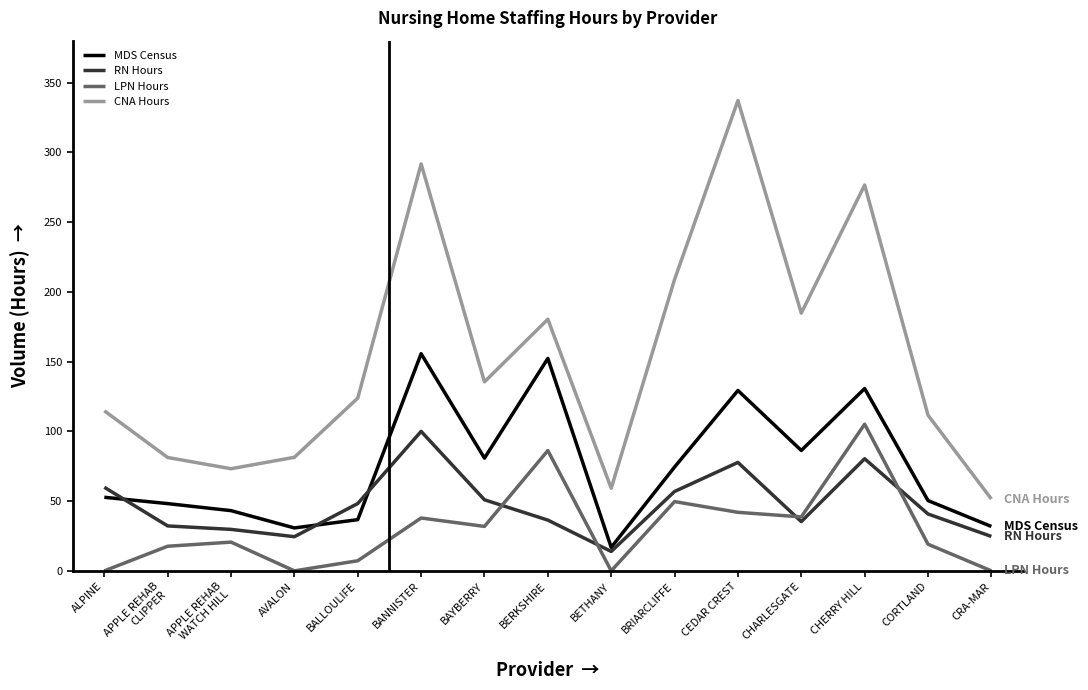

True or false: LPN Hours has a value of 4.2 at CORTLAND.

False